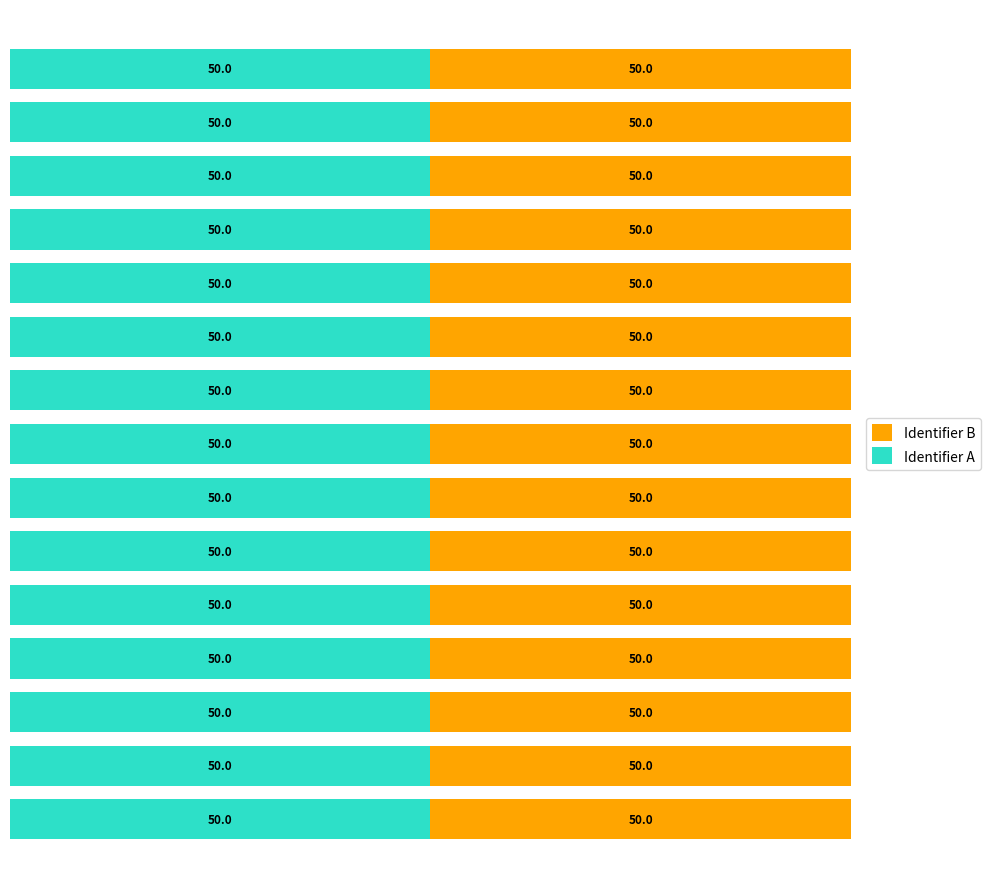

What is the maximum value for Identifier A?

50.0